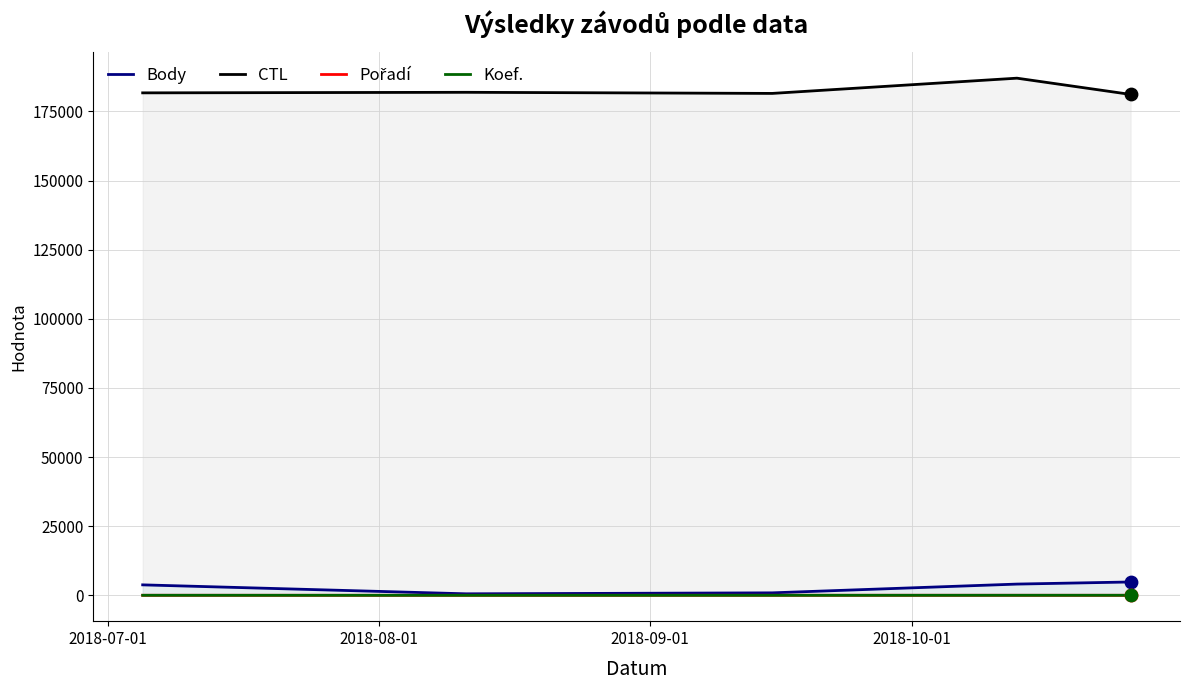

At how many categories does at least one series exceed 34786?

5